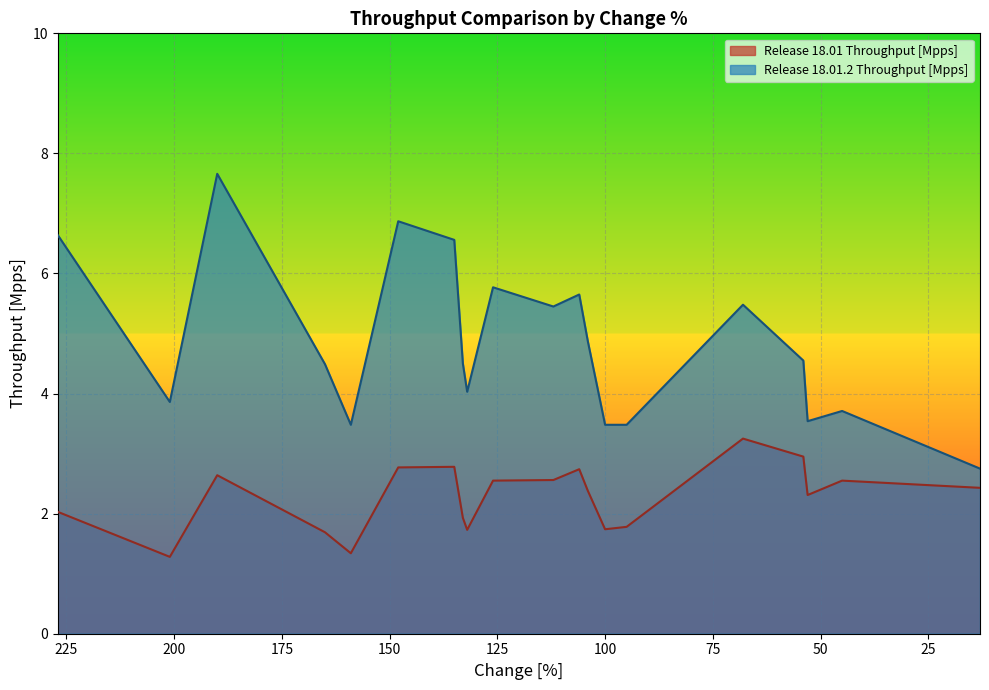

How many lines are shown in the chart?

2